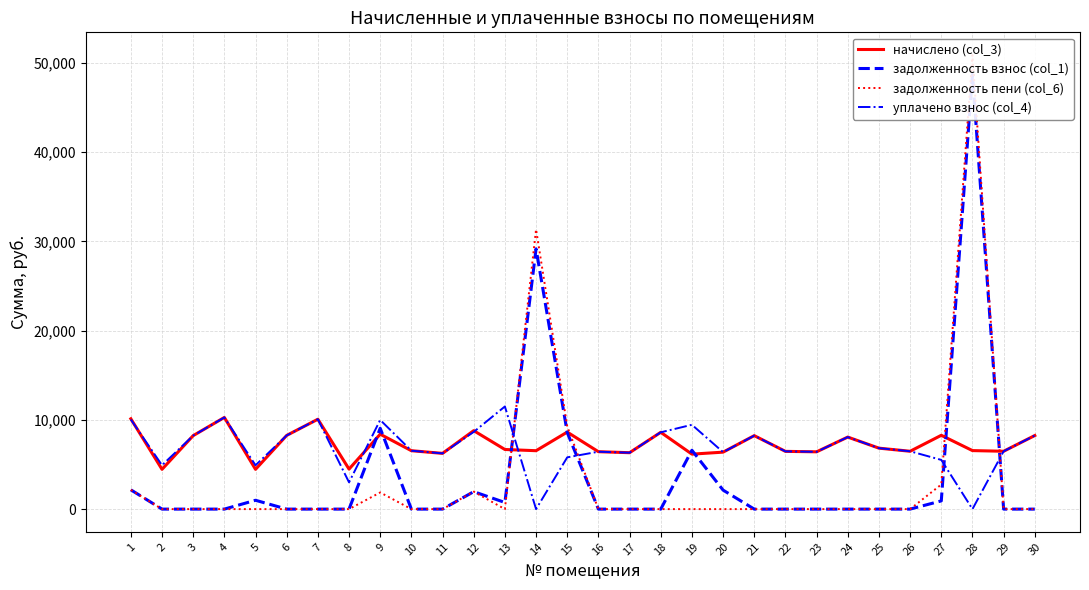

Where is the first local minimum for задолженность пени (col_6)?

13